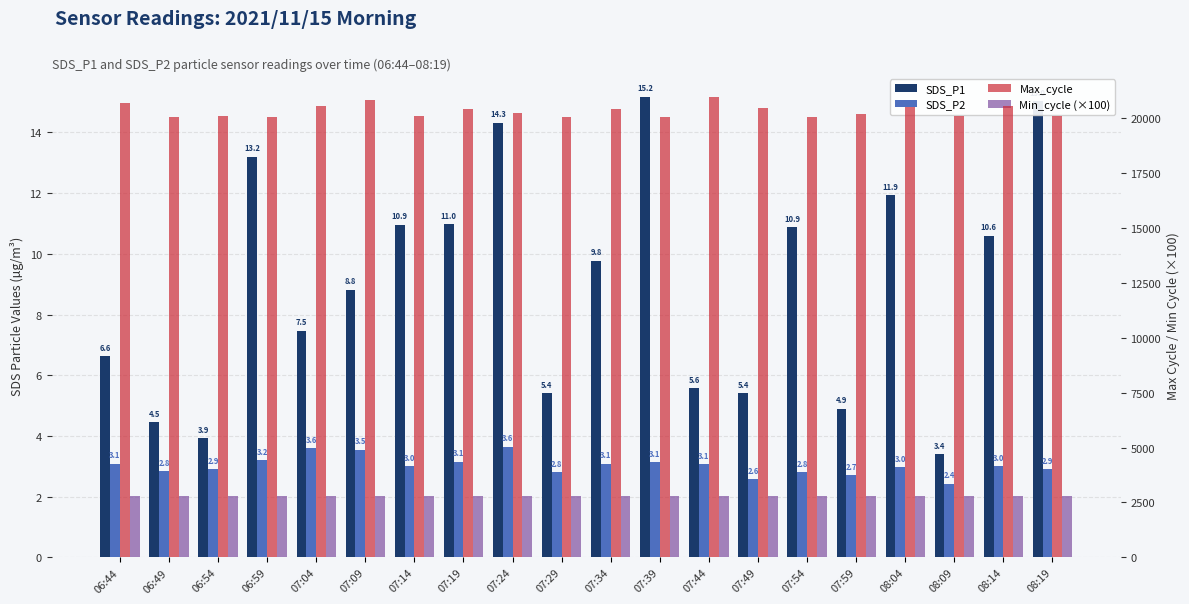

The value of Max_cycle at 07:44 is 36456.9. True or false?

False